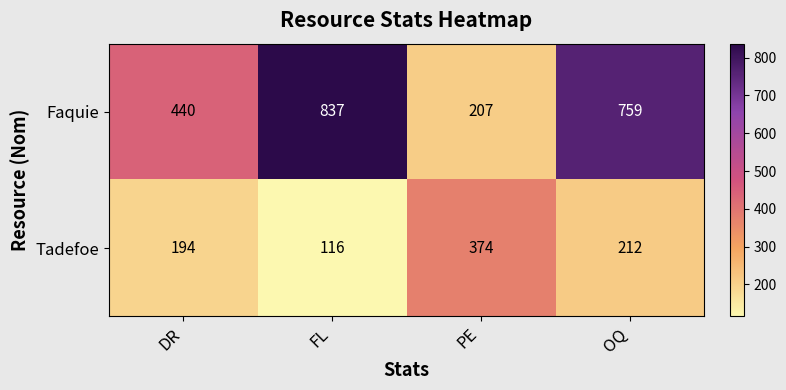

The Tadefoe series shows 197 at FL. True or false?

False